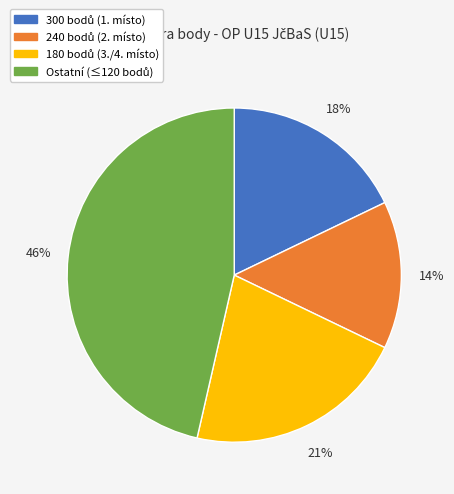

Is there any slice that represents more than half of the pie?

No